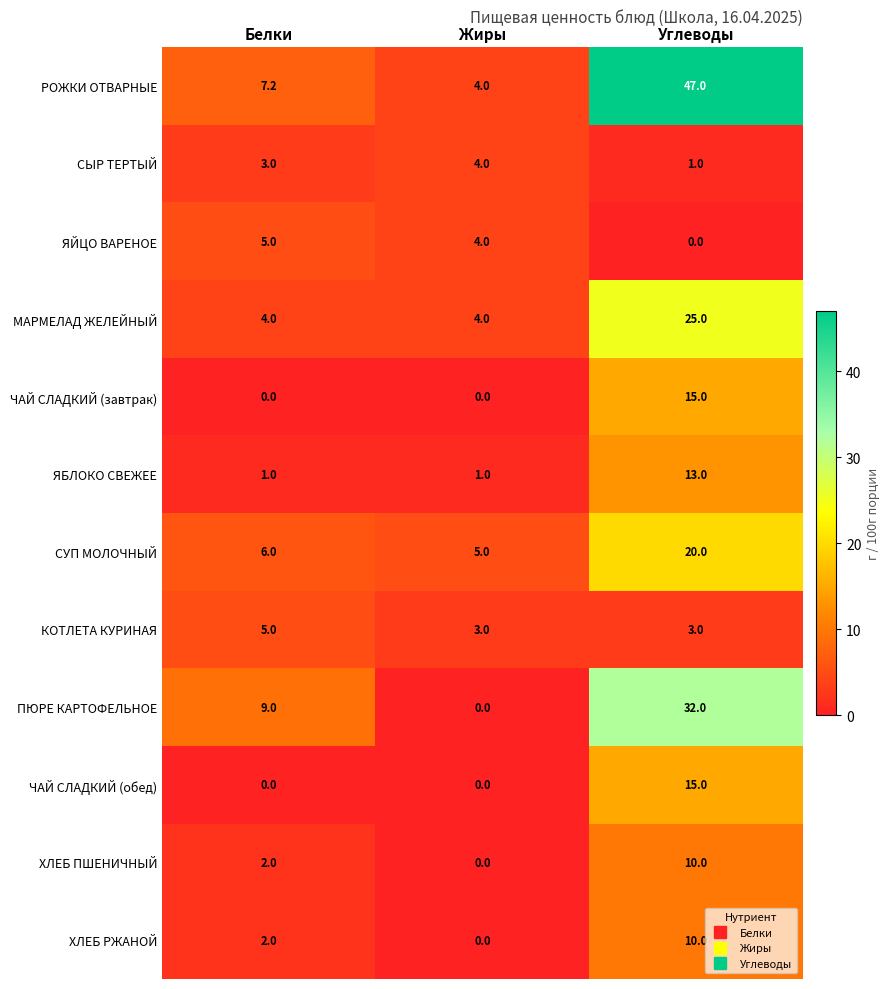

Which series has the largest range (max minus min)?

РОЖКИ ОТВАРНЫЕ